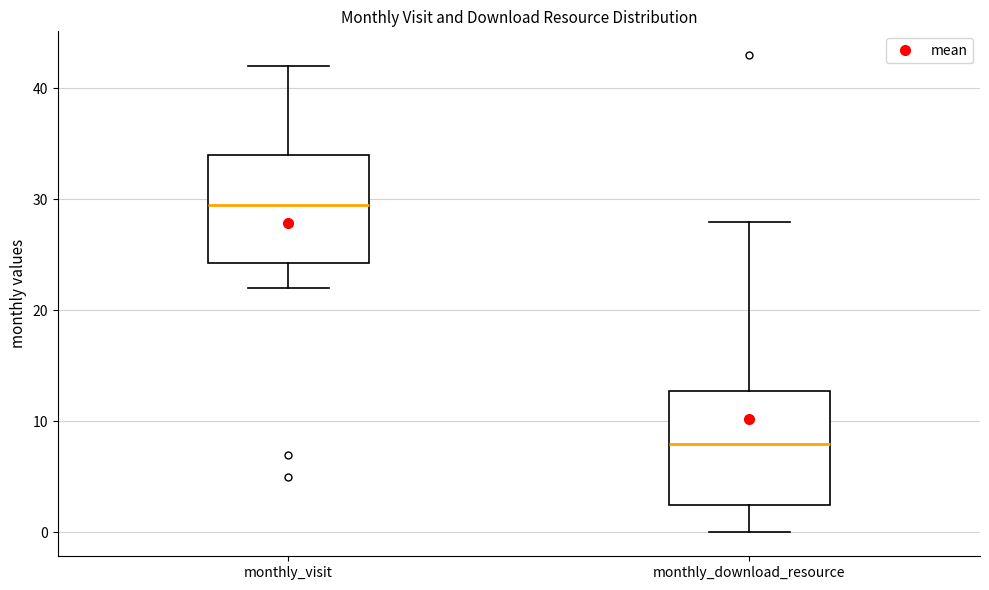

Where is the upper edge of the box for monthly_visit on the y-axis? The values are not printed on the chart, so give them approximately, as read against the axis.

34